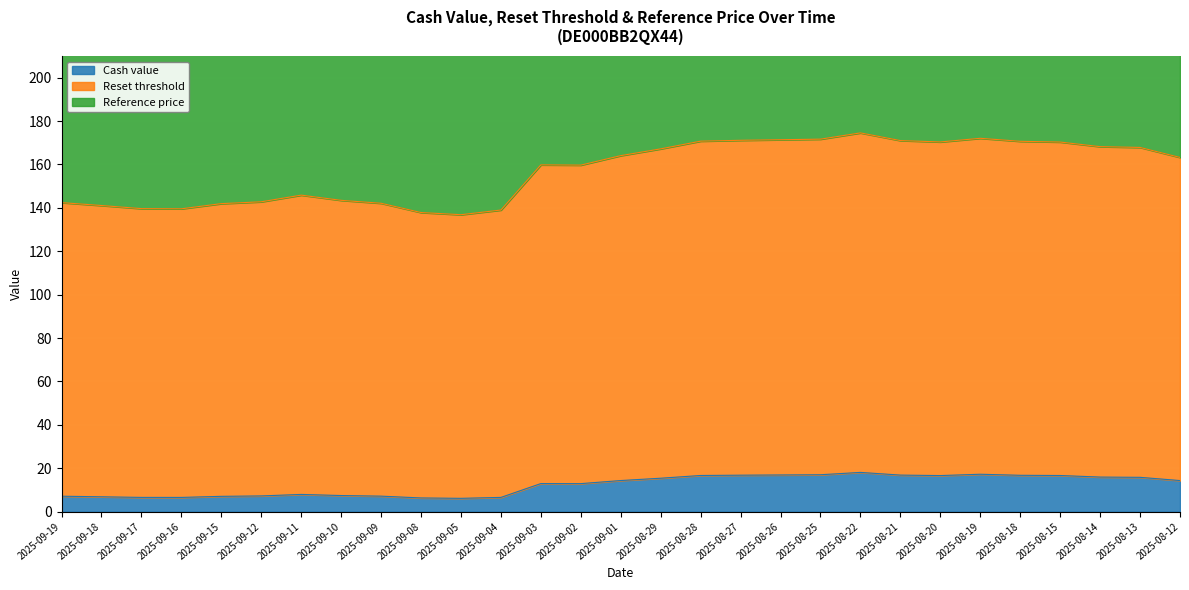

Is it true that Cash value equals 7.3 at 2025-09-12?

True